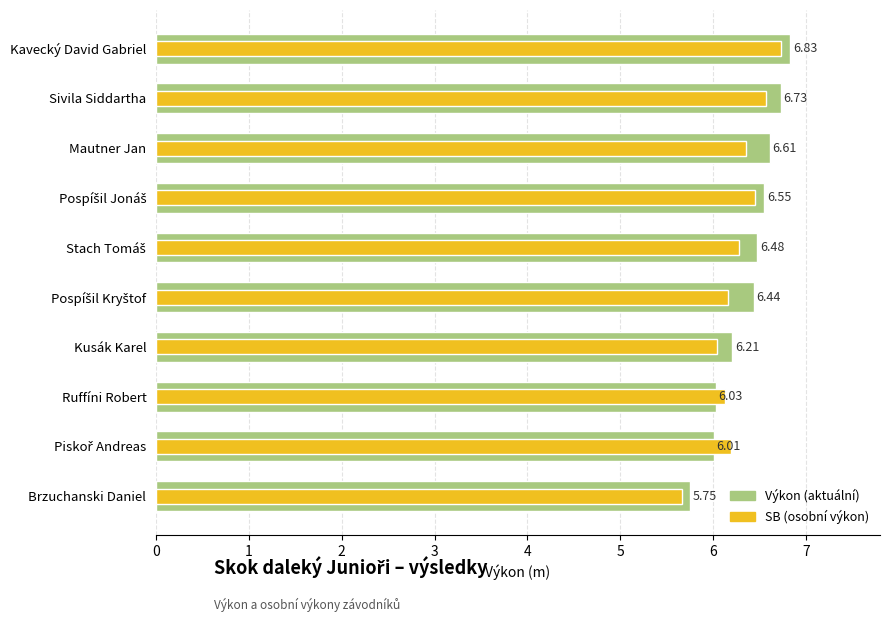

What is the difference between the maximum and minimum values in the Výkon (aktuální) series?

1.1